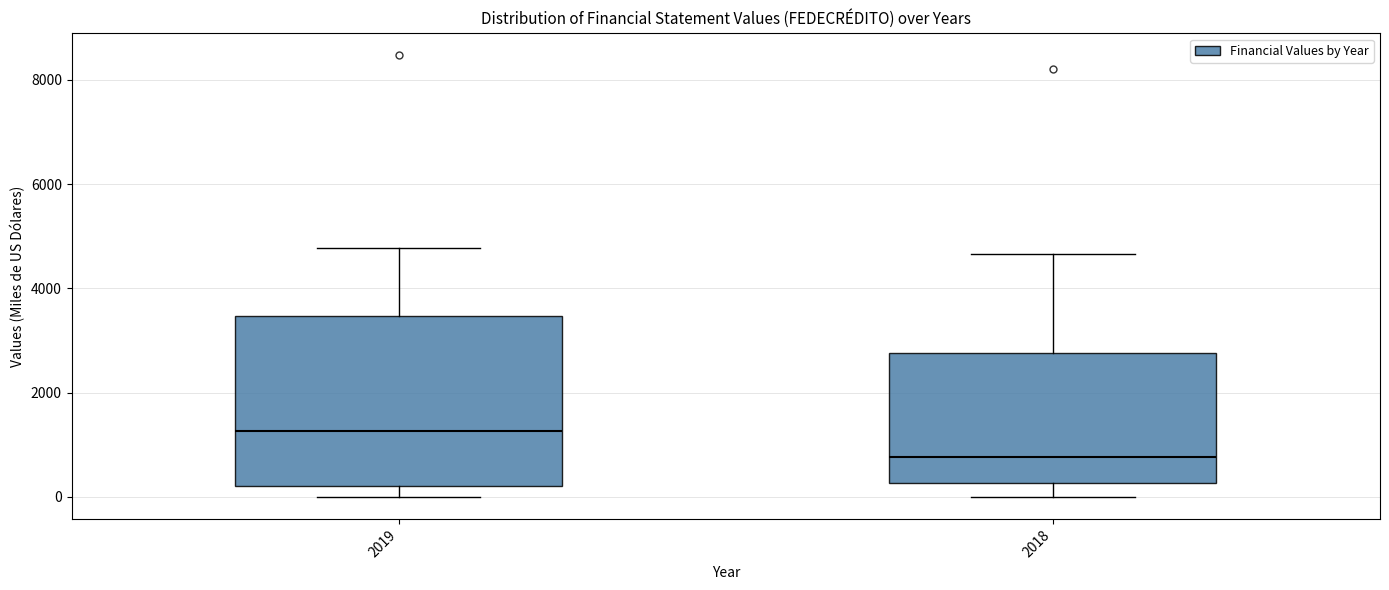

Where does the median line of the box at x = 2018 sit on the y-axis? The values are not printed on the chart, so give them approximately, as read against the axis.

800